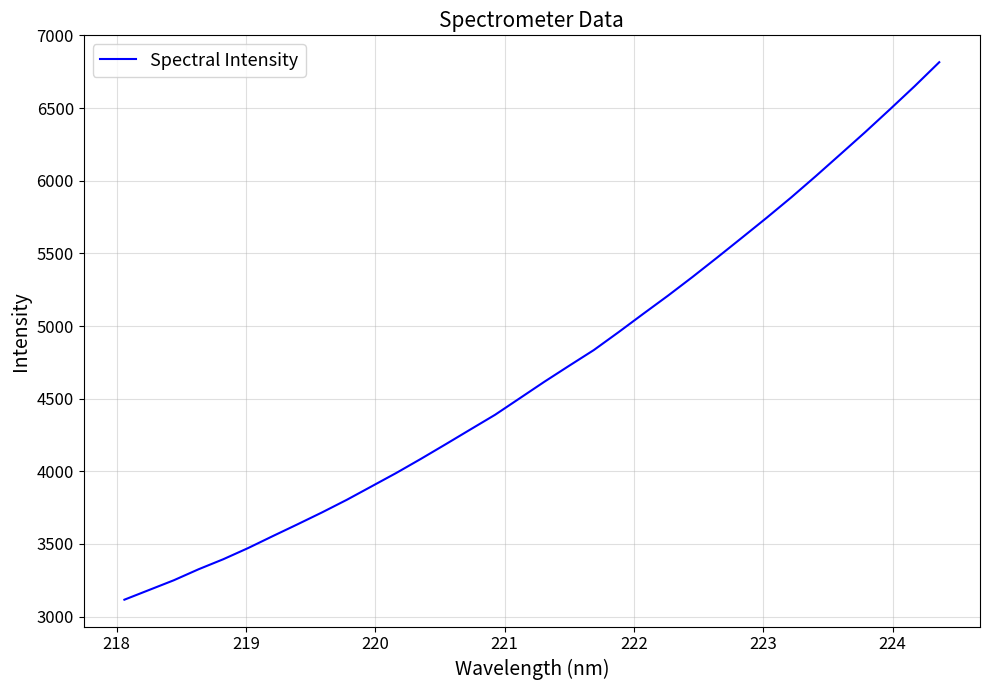

True or false: the data has more than 1 interior local peaks.

False